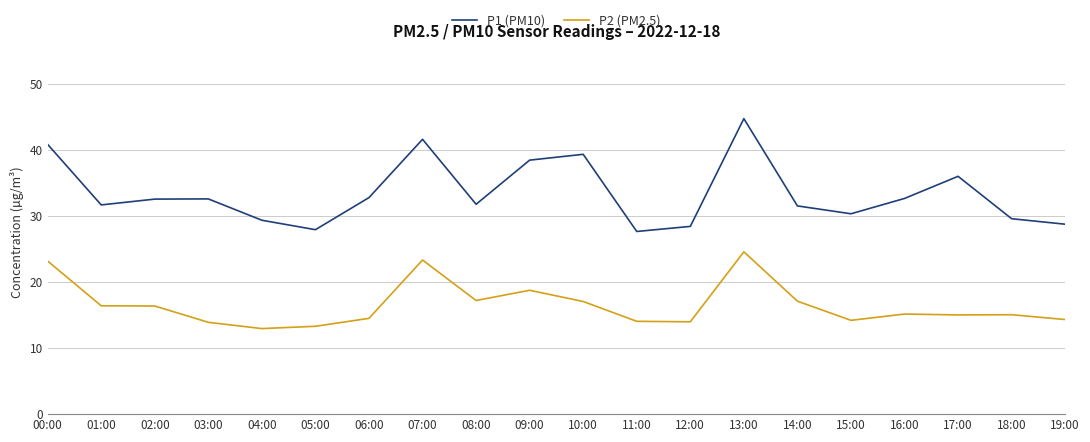

True or false: P1 (PM10) has a value of 31.7 at 01:00.

True